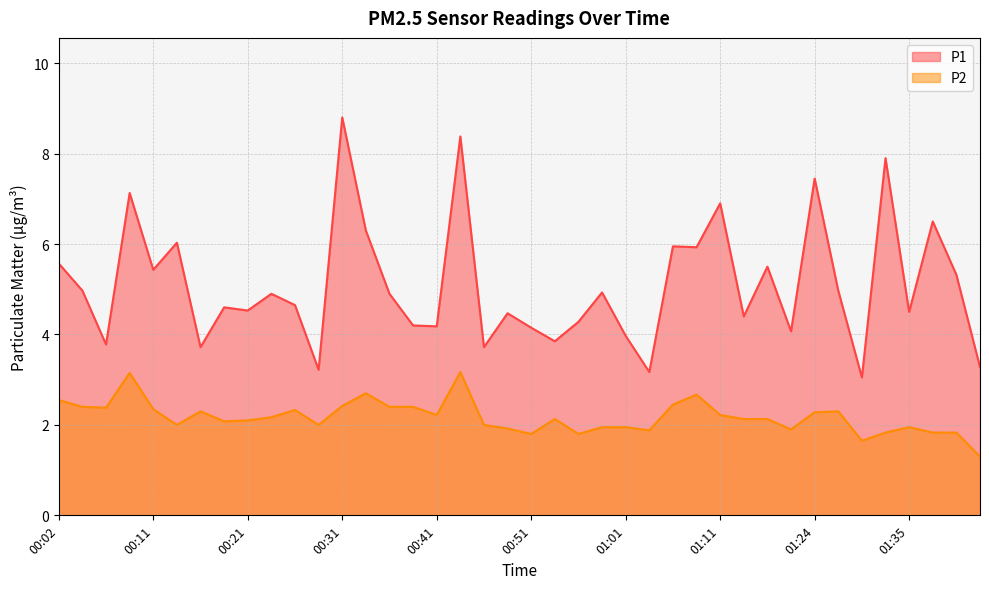

Where does the P2 series first go above 2?

00:02